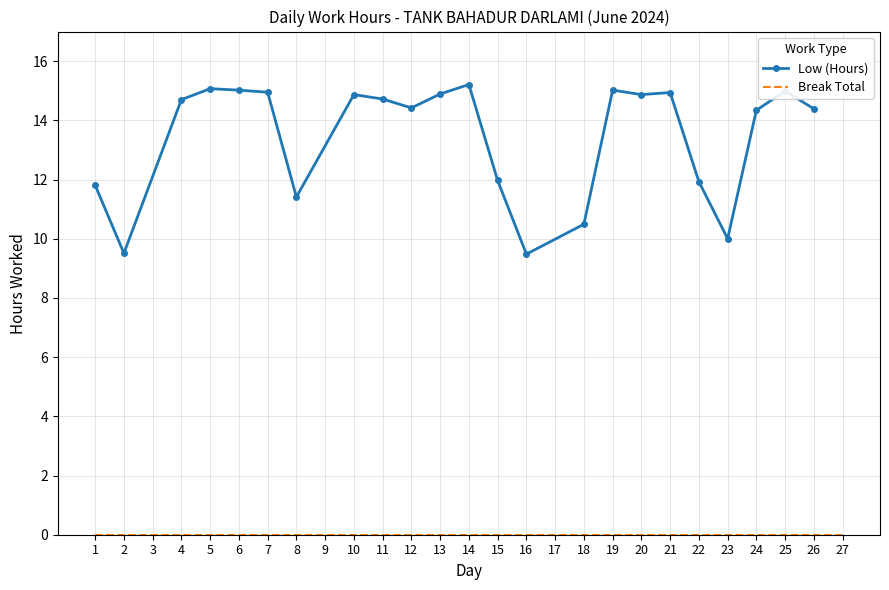

What is the difference between the second highest and second lowest values in the Low (Hours) series?

5.6